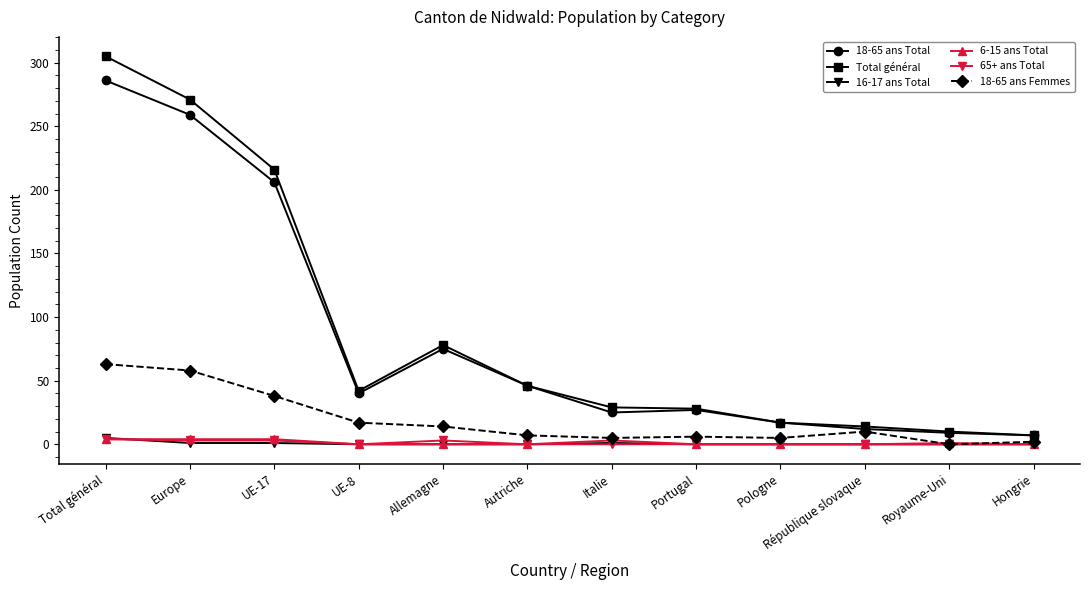

Which series changed the most between Allemagne and Pologne?

Total général